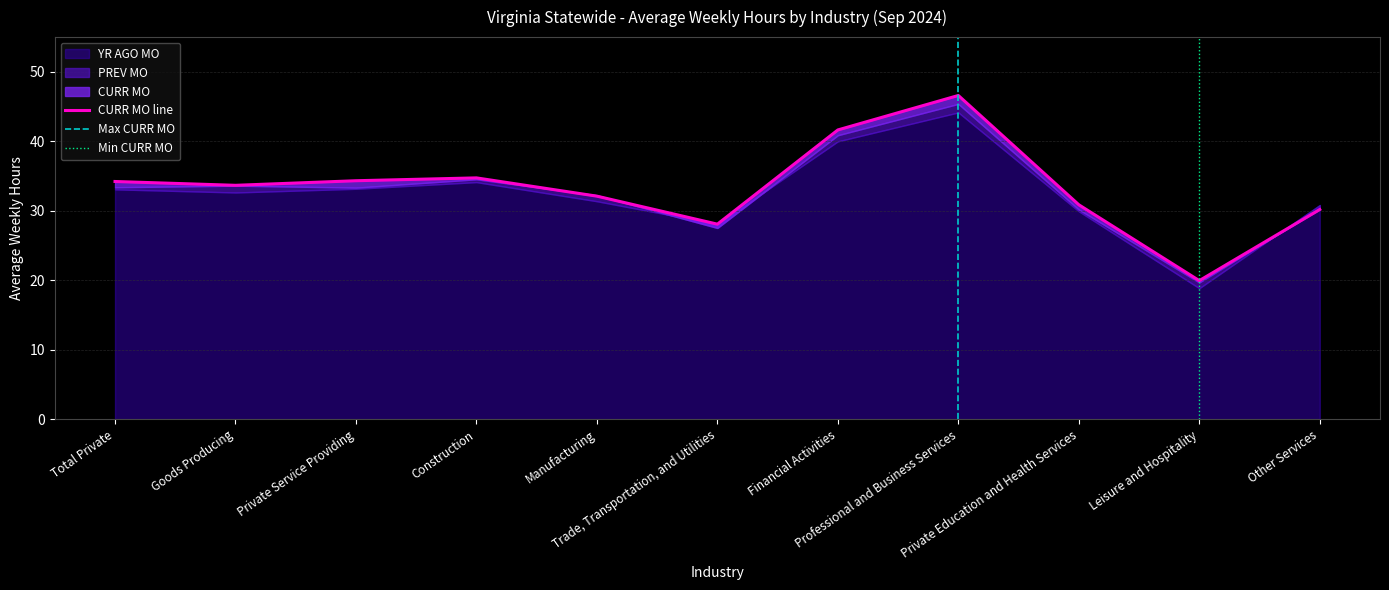

Which has a higher value, Manufacturing or Other Services?

Manufacturing